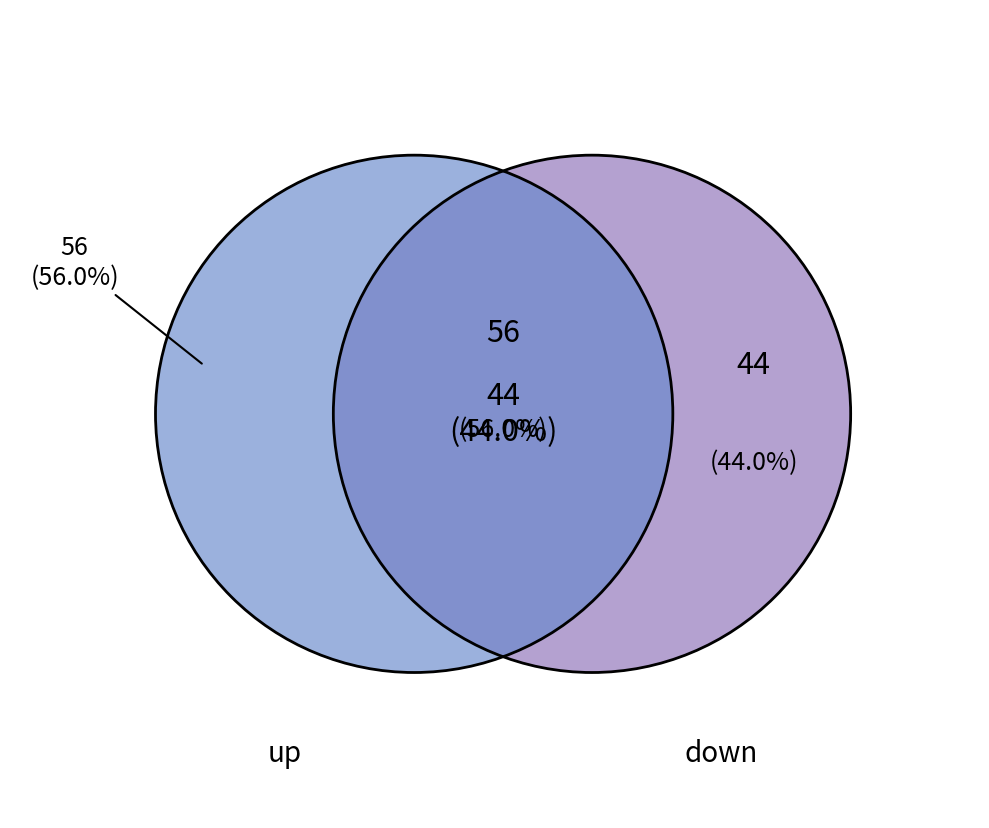

Rank the categories by value from highest to lowest.

up, down